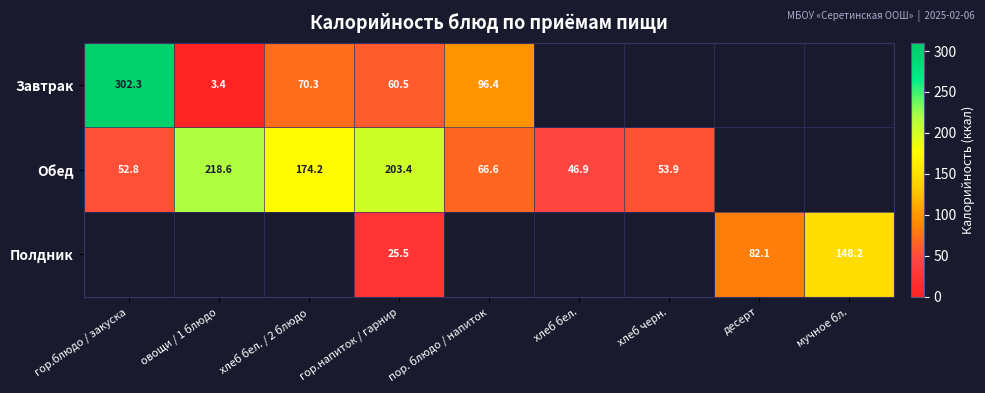

Is the value of Завтрак at гор.напиток / гарнир greater than the value of Полдник at мучное бл.?

No